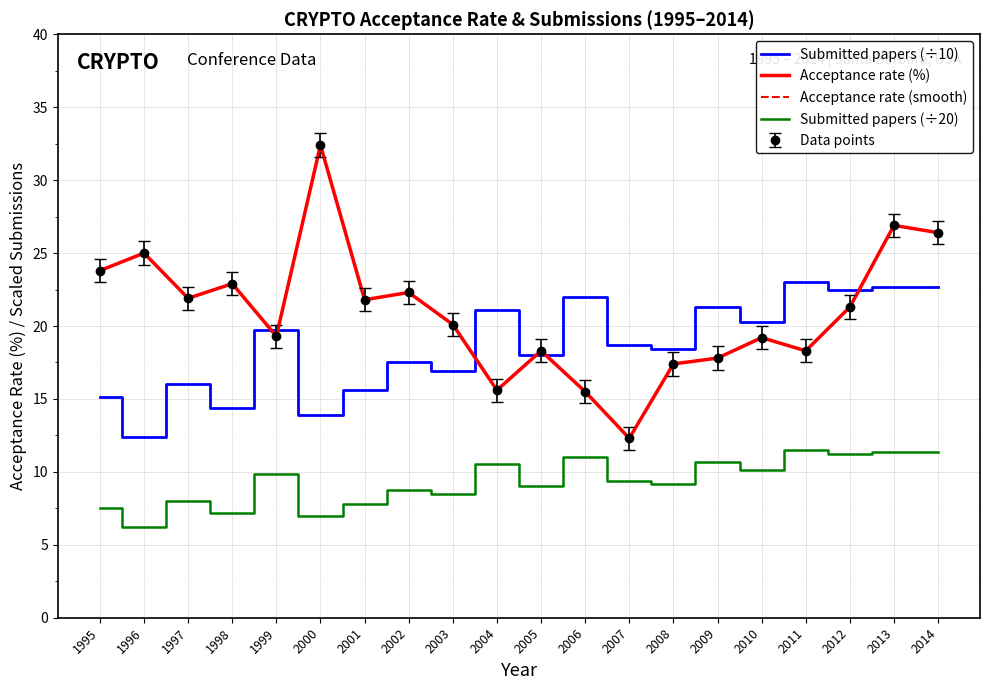

What is the value of the Acceptance rate point at the 9th from the left?

20.1